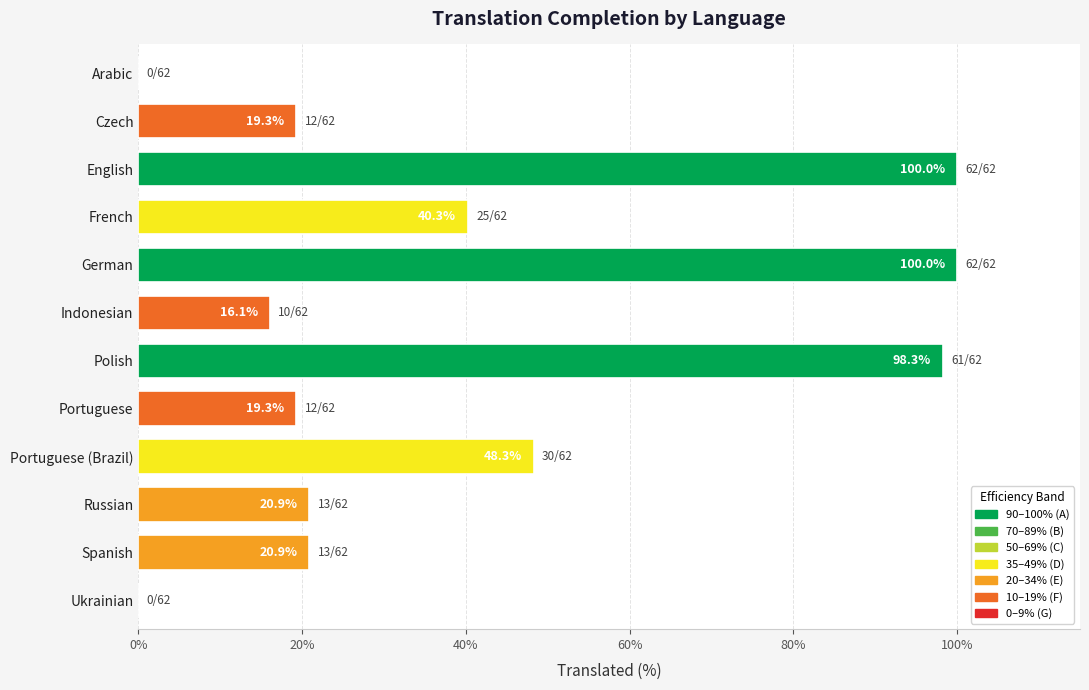

What is the maximum value shown in the chart?

100.0